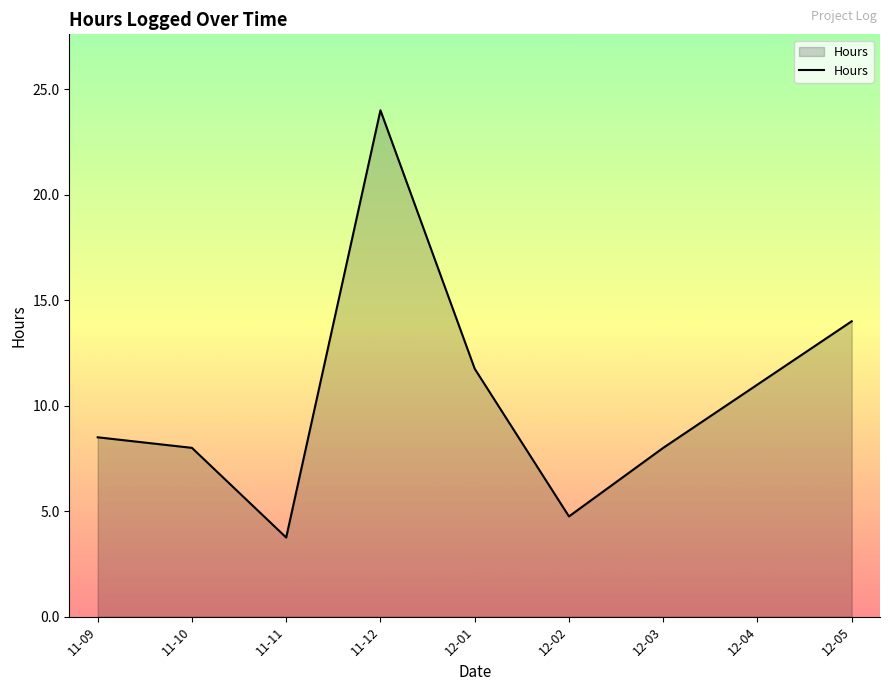

What position from the right is 12-03?

3